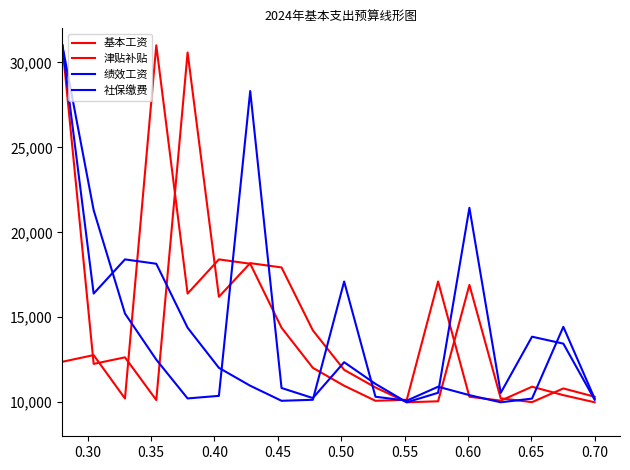

Is this an area chart (filled region under the line)?

No